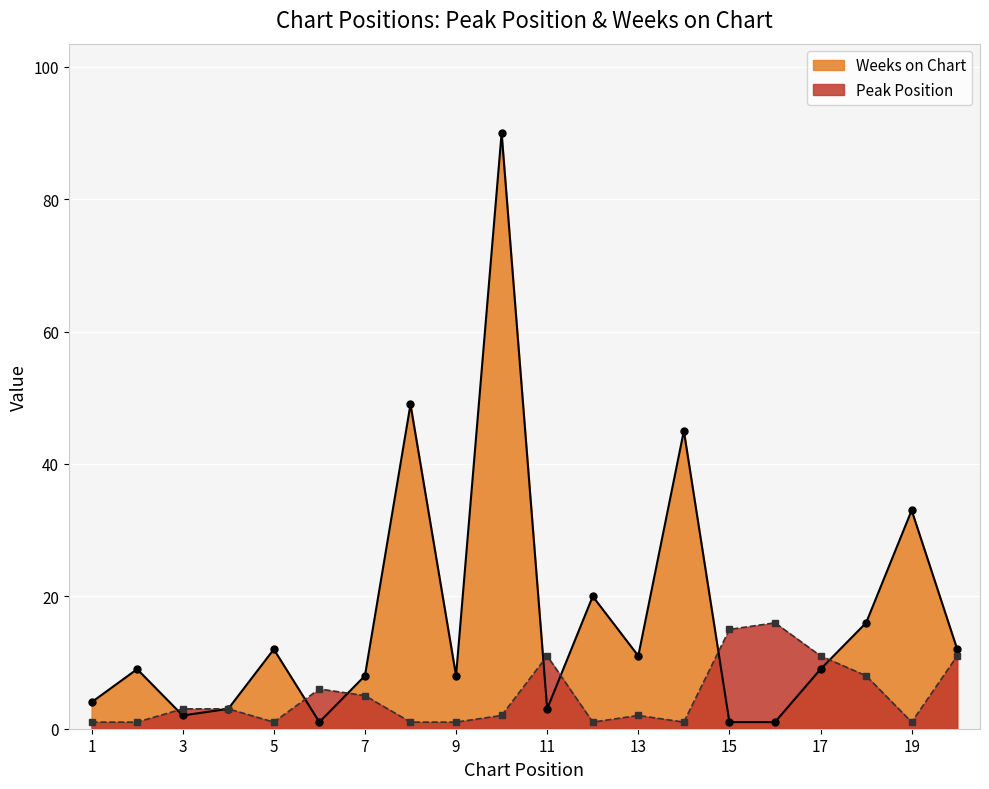

How many interior local peaks does the Peak Position series have?

4